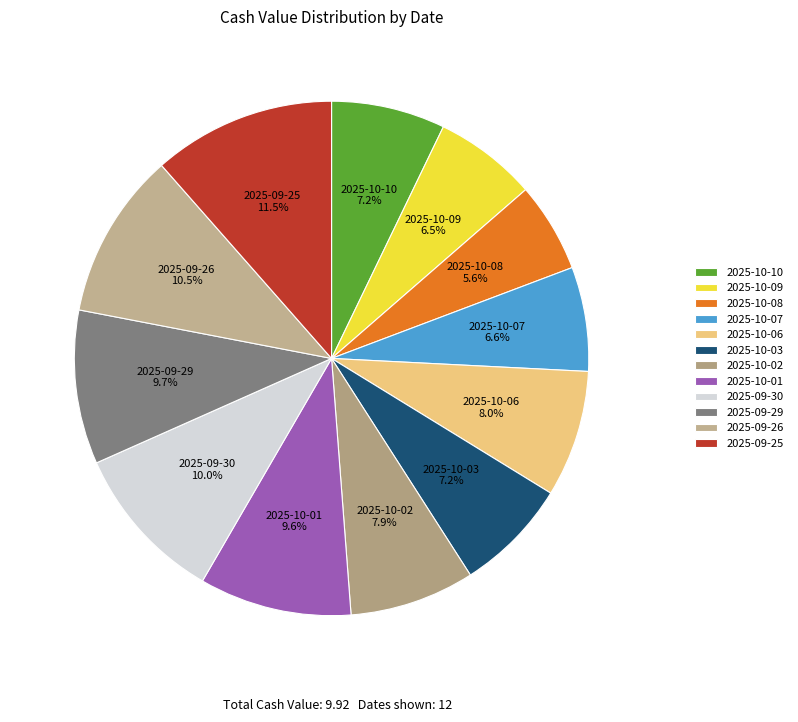

What percentage is the 2025-09-30 slice, to the nearest percent?

10%